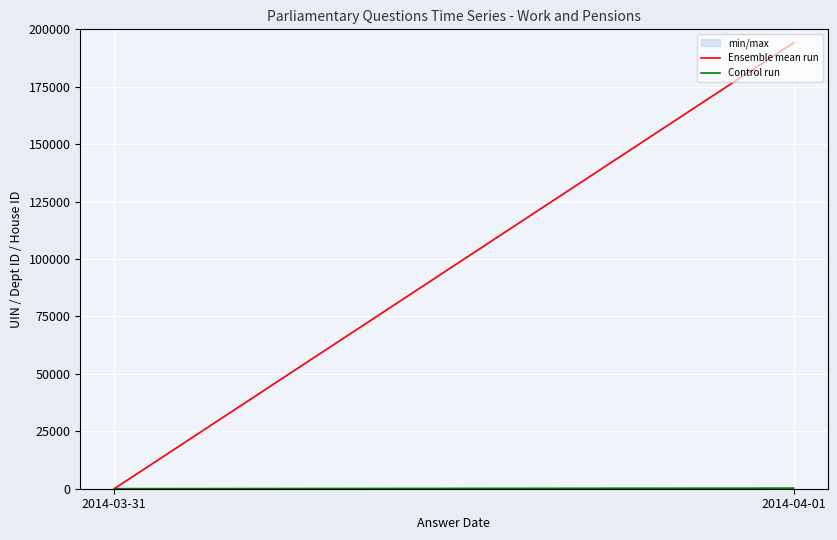

Reading right to left, list all the values displayed in this chart.

Ensemble mean run: 194174	1
Control run: 261	29